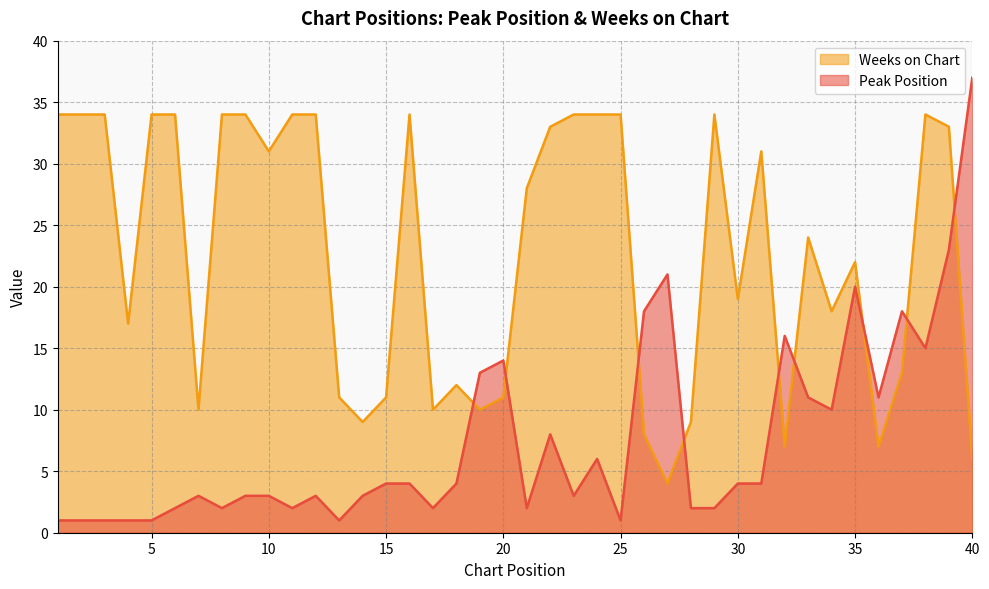

Which series has the widest spread of values?

Peak Position